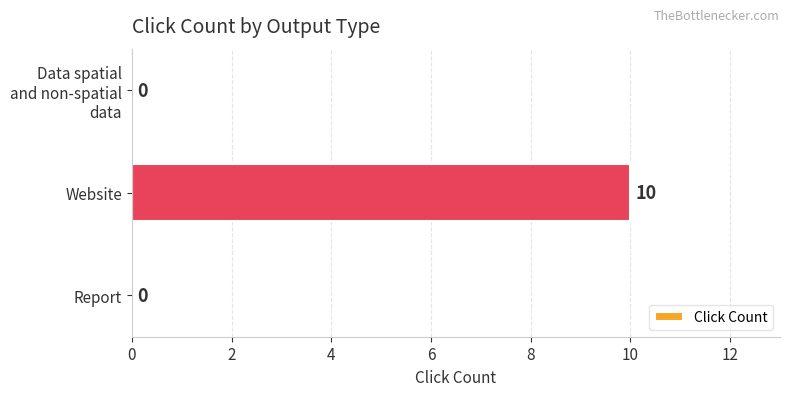

At which category does the chart reach its peak across all series?

Website